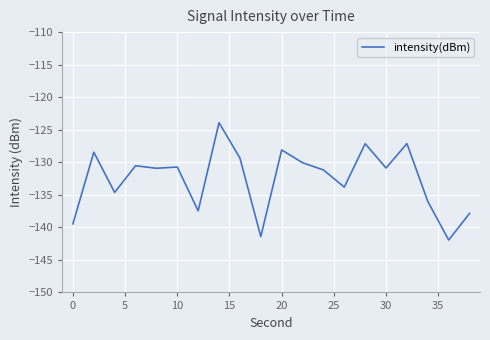

What is the maximum value shown in the chart?

-123.9